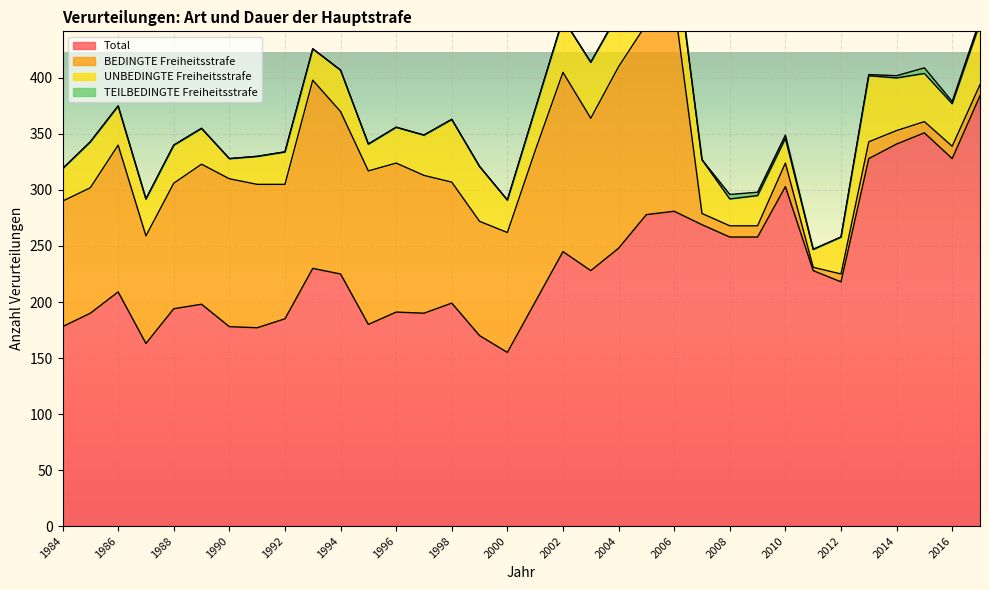

Which series has the largest total across all categories?

Total